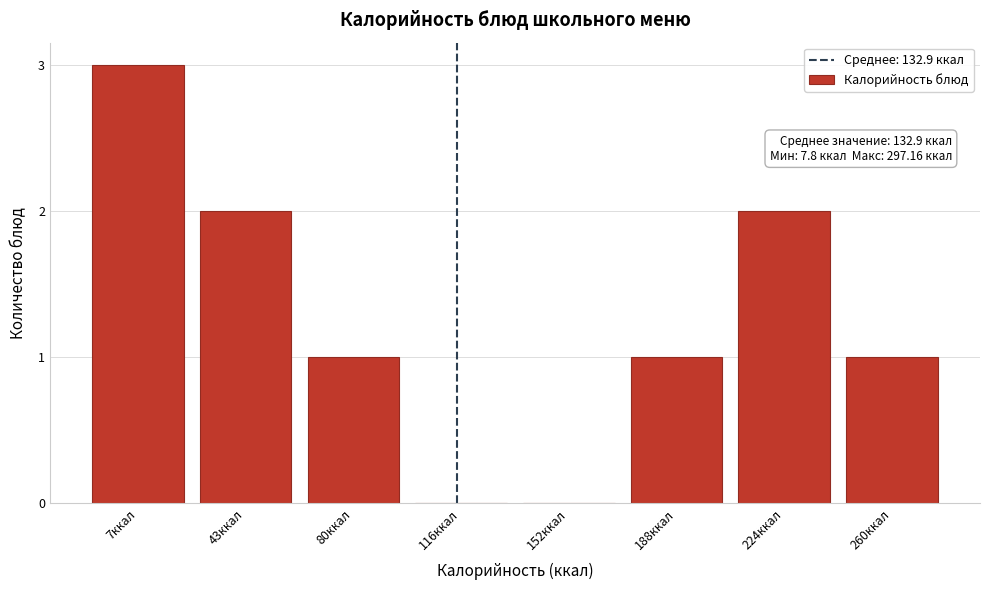

Reading left to right, transcribe all the data shown in this chart.

7ккал=3	43ккал=2	80ккал=1	116ккал=0	152ккал=0	188ккал=1	224ккал=2	260ккал=1